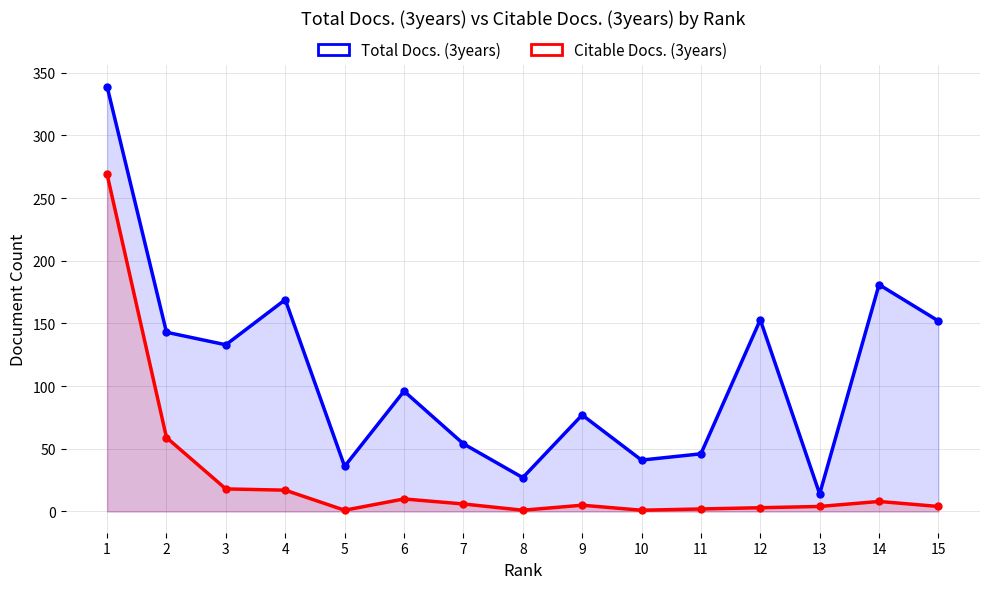

At which label does Citable Docs. (3years) reach its peak?

1